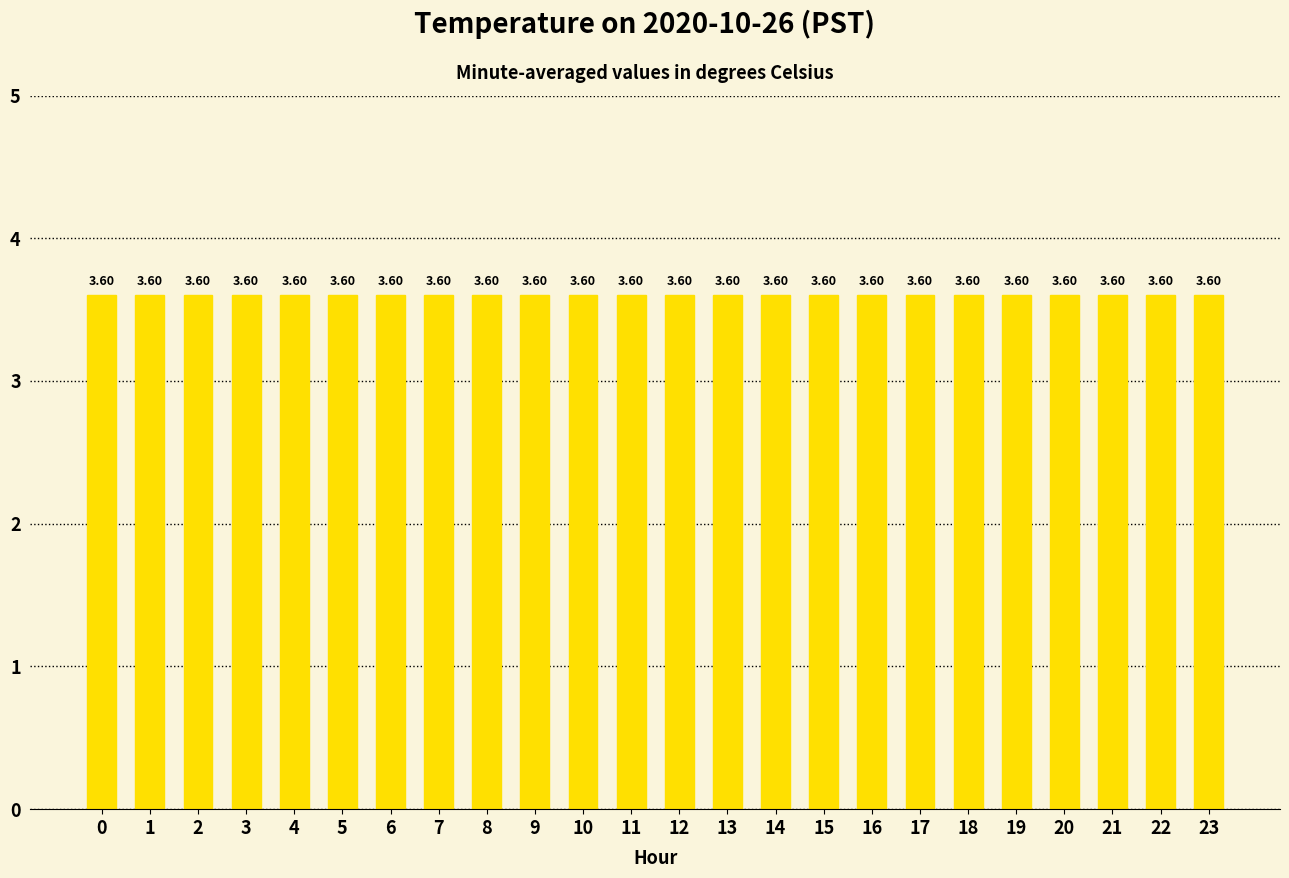

Reading right to left, extract all data points from this chart.

3.6	3.6	3.6	3.6	3.6	3.6	3.6	3.6	3.6	3.6	3.6	3.6	3.6	3.6	3.6	3.6	3.6	3.6	3.6	3.6	3.6	3.6	3.6	3.6